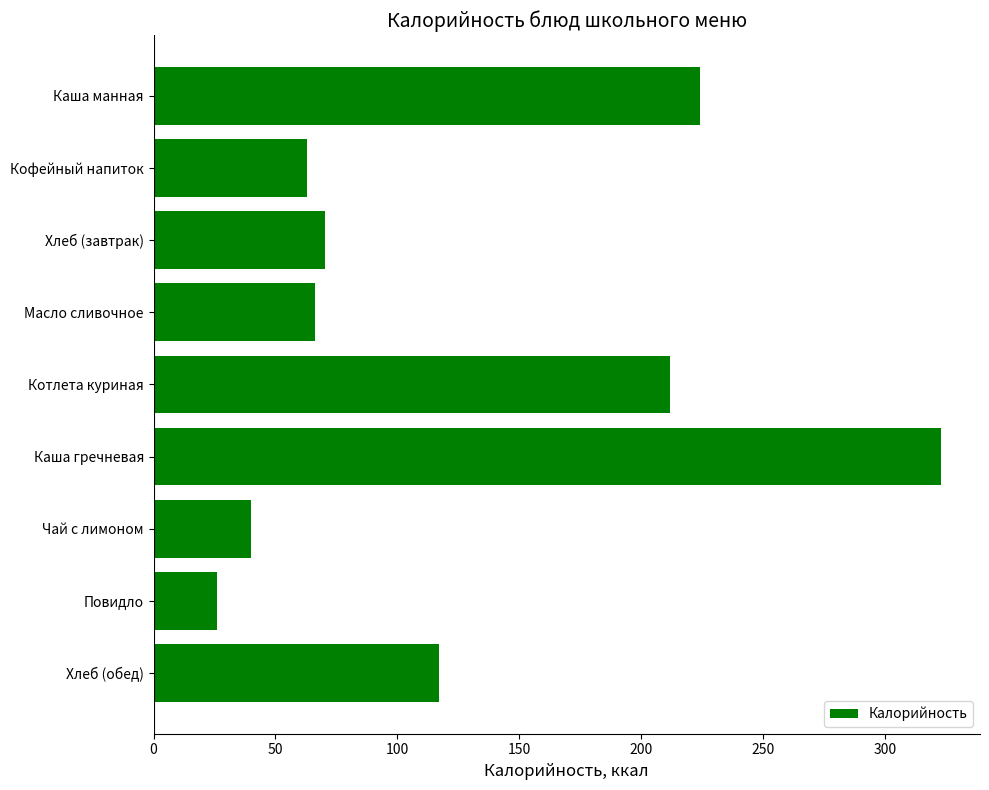

What is the smallest value displayed?

26.2